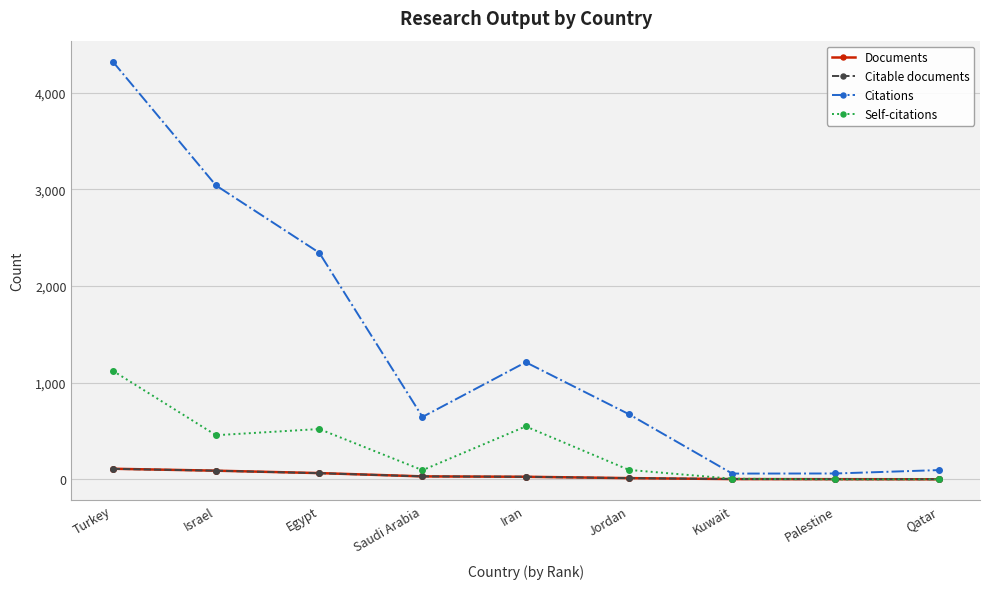

What is the spread (max minus min) of values at Jordan?

661